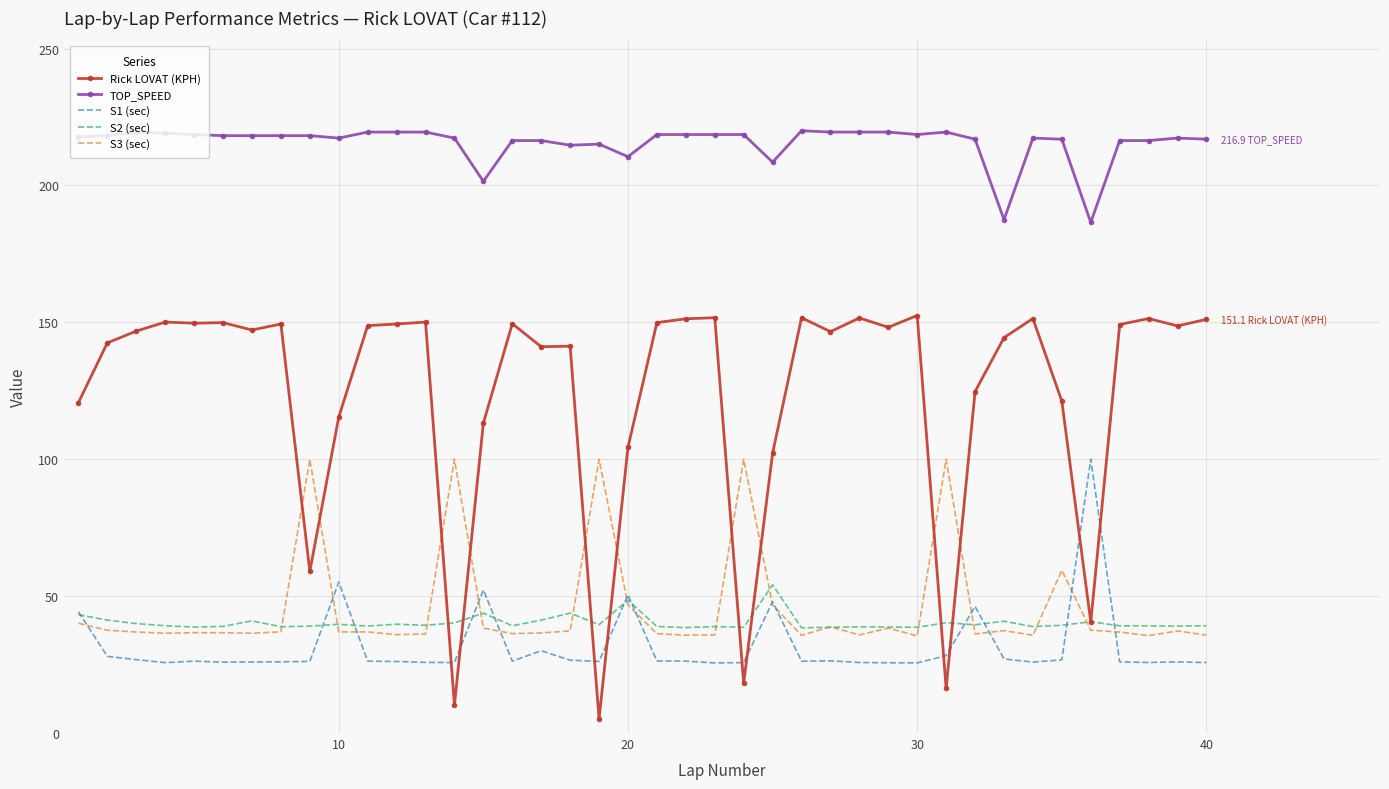

Which series has the largest range (max minus min)?

Rick LOVAT (KPH)